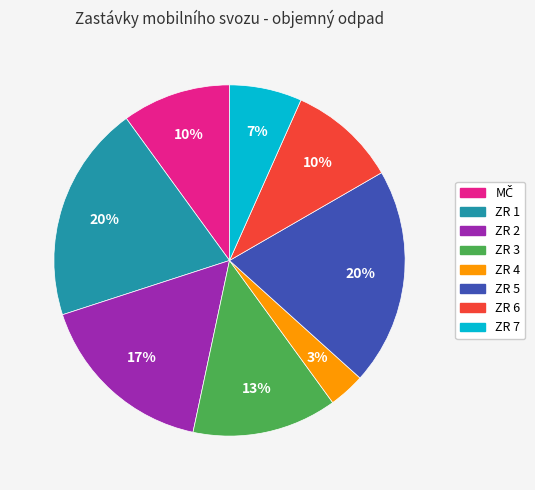

Is it true that ZR 3 is 13% of the pie?

True